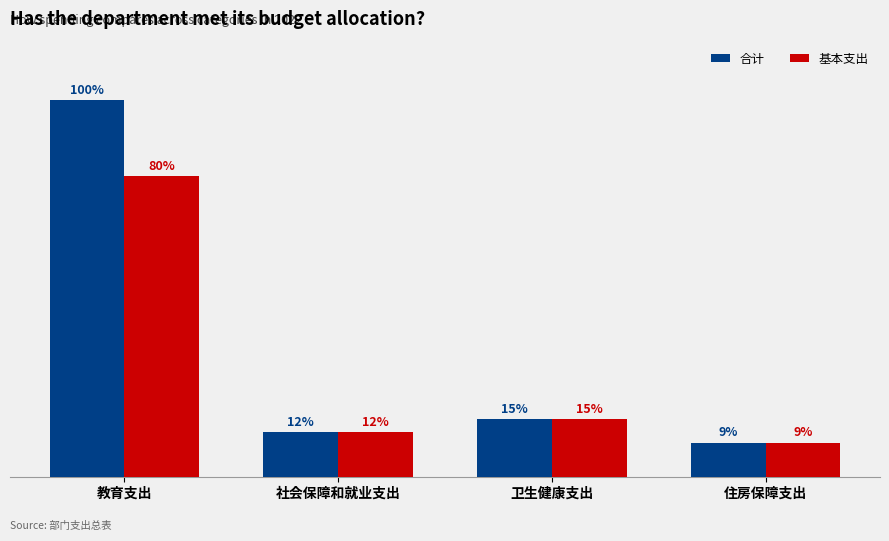

What are all the series names shown in the legend?

合计, 基本支出